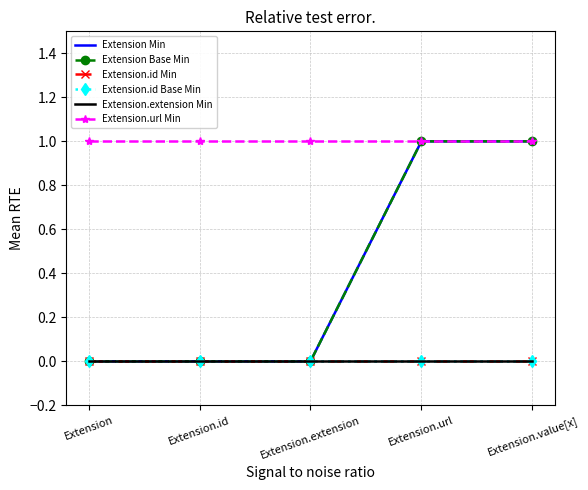

True or false: Extension Min has more than 2 interior local peaks.

False